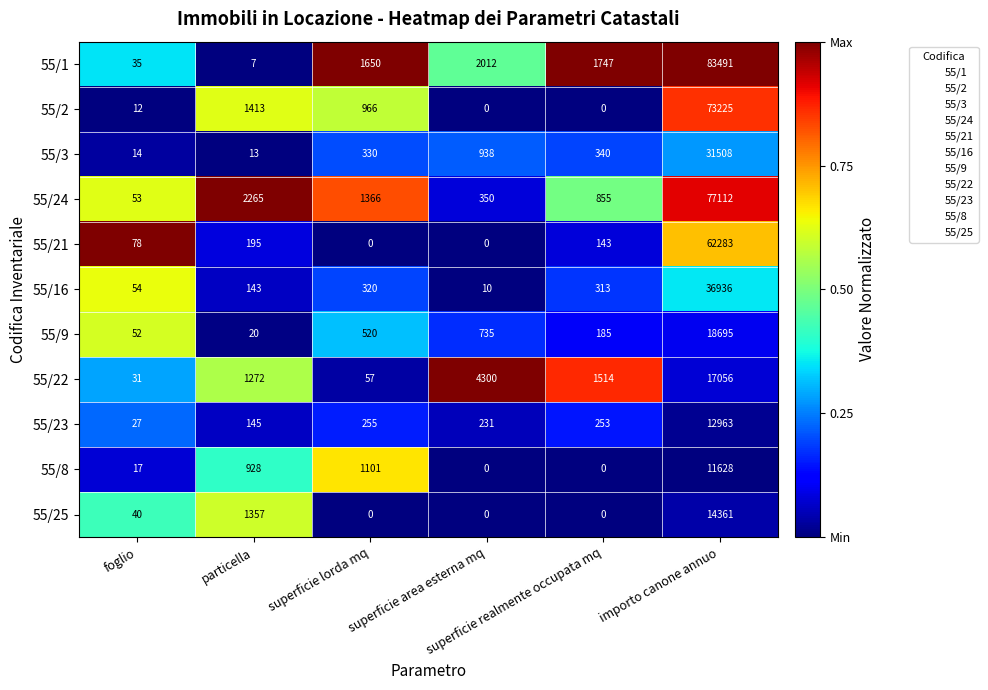

Which series has the largest total across all categories?

55/1